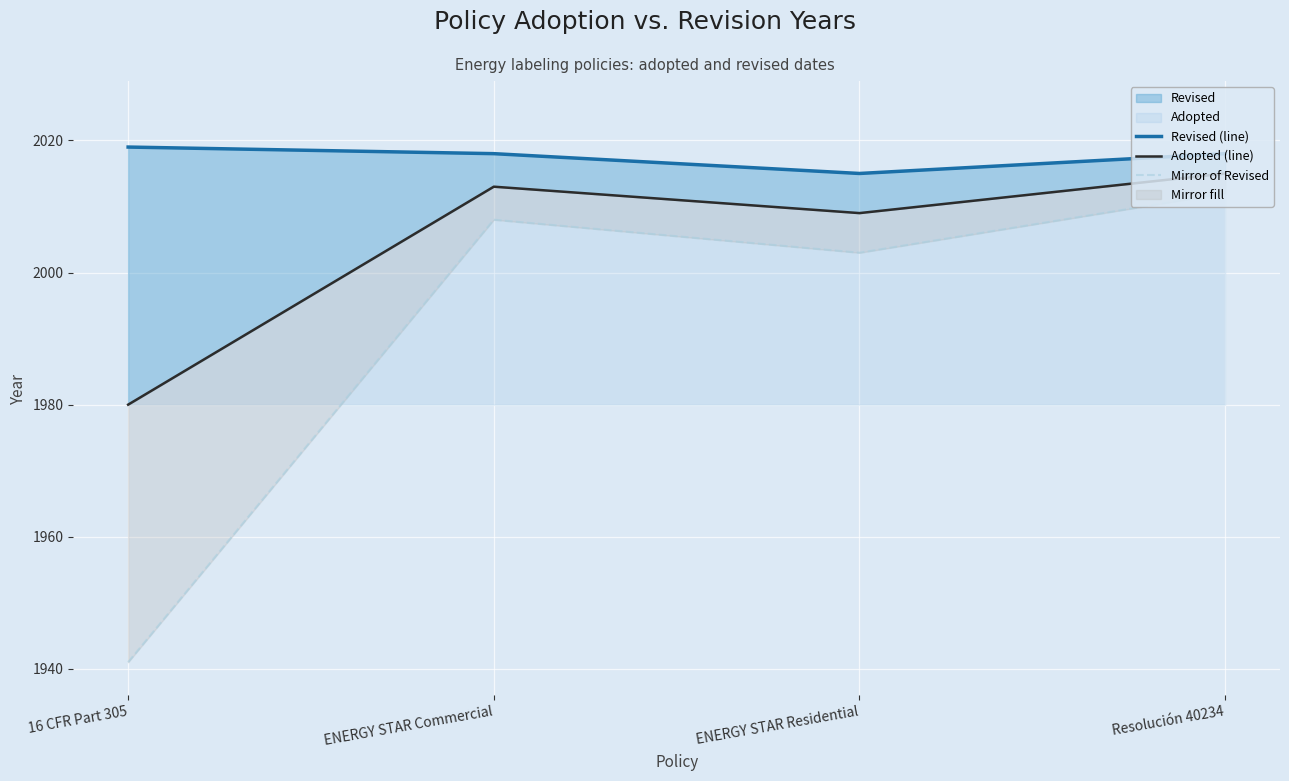

True or false: Adopted (line) and Mirror of Revised cross at least once.

False